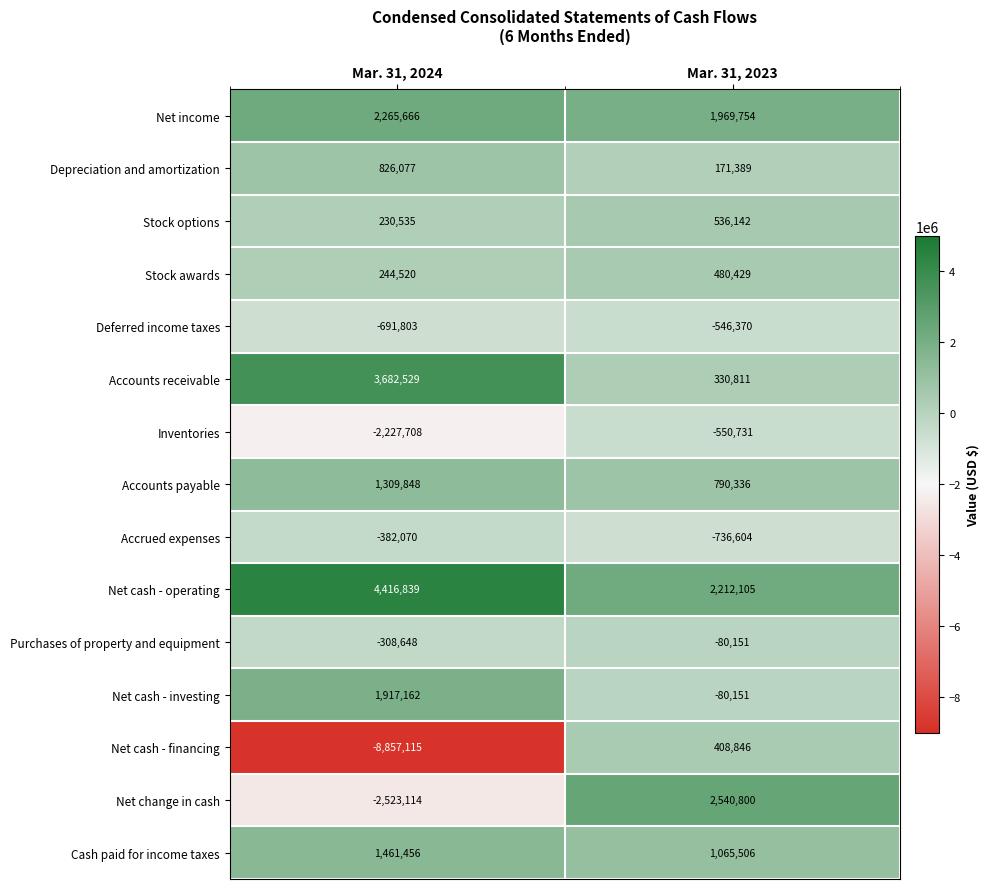

Rank the series by their maximum value, from highest to lowest.

Net cash - operating, Accounts receivable, Net change in cash, Net income, Net cash - investing, Cash paid for income taxes, Accounts payable, Depreciation and amortization, Stock options, Stock awards, Net cash - financing, Purchases of property and equipment, Accrued expenses, Deferred income taxes, Inventories